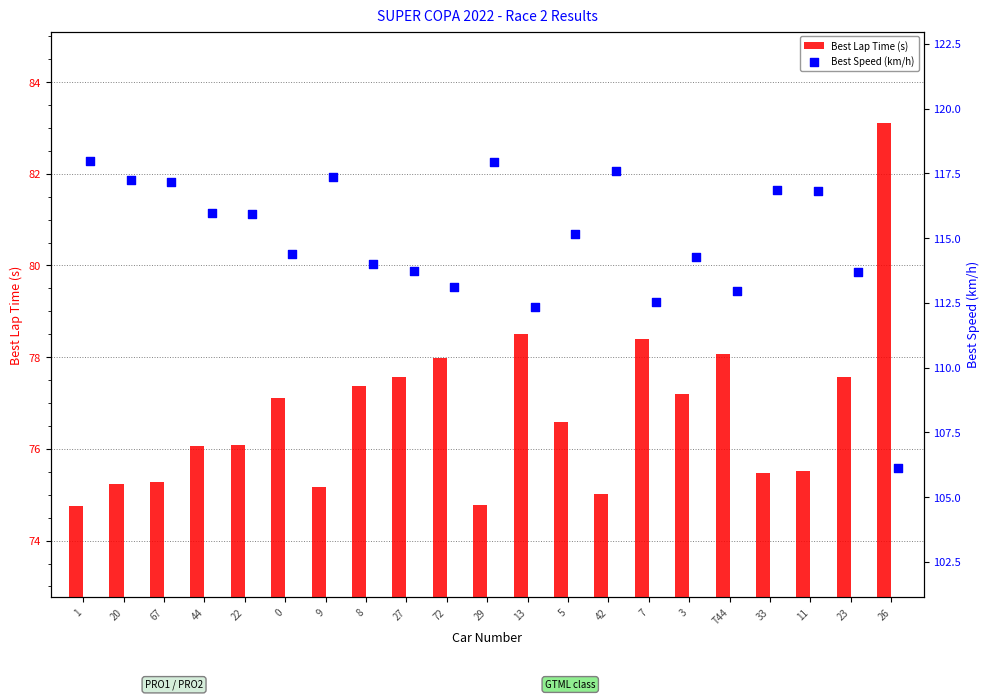

Which category has the highest value in the Best Lap Time (s) series?

26